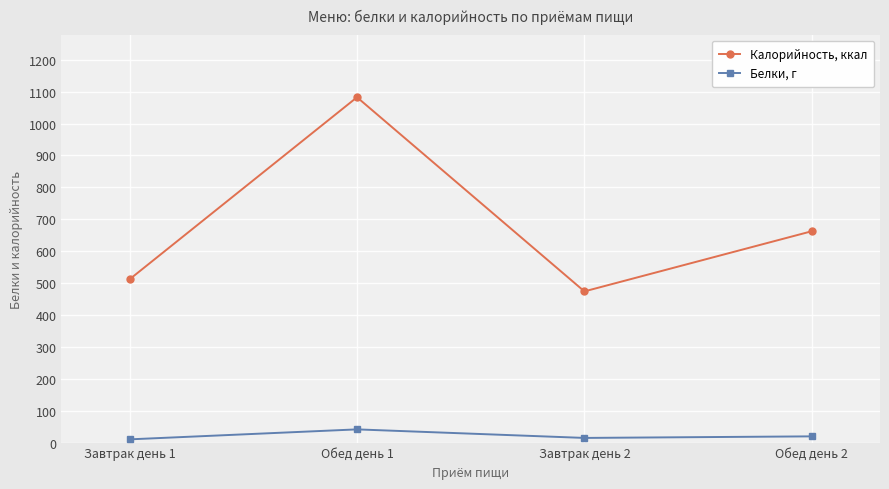

How many values in the Калорийность, ккал series exceed 662?

2